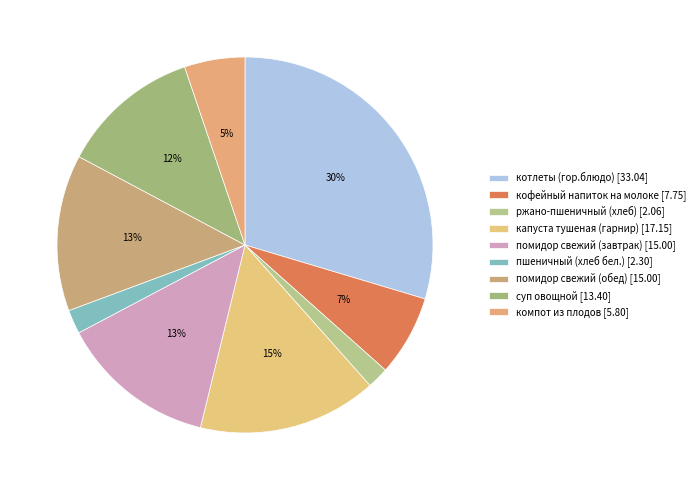

How many slices are in this pie chart?

9